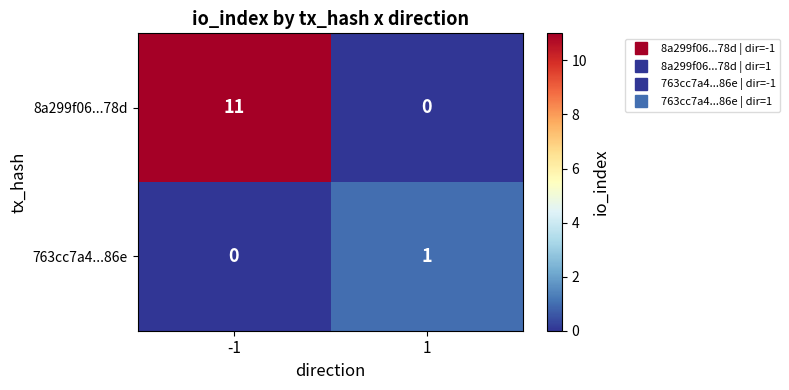

Is it true that 763cc7a4...86e equals 0 at -1?

True